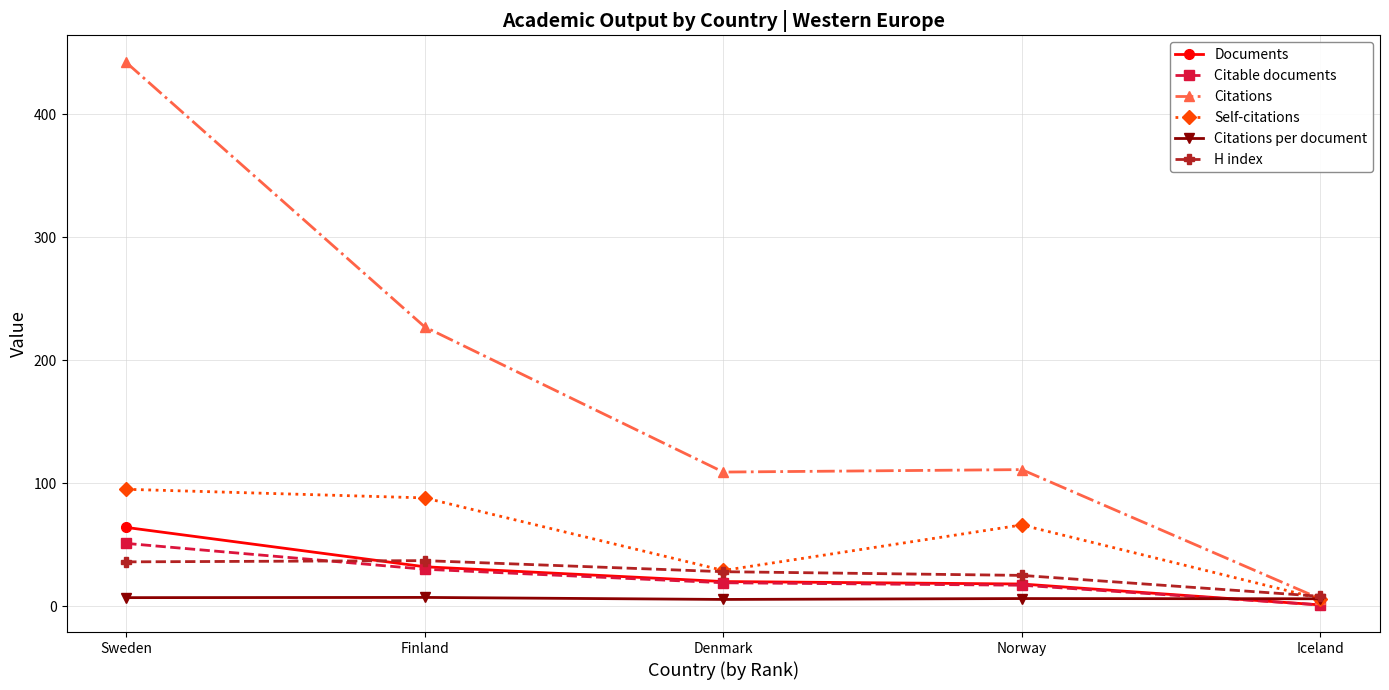

What are all the series names shown in the legend?

Documents, Citable documents, Citations, Self-citations, Citations per document, H index